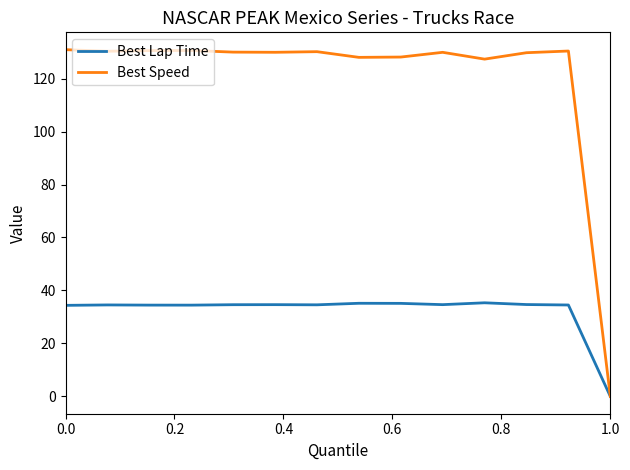

Which series has the largest total across all categories?

Best Speed